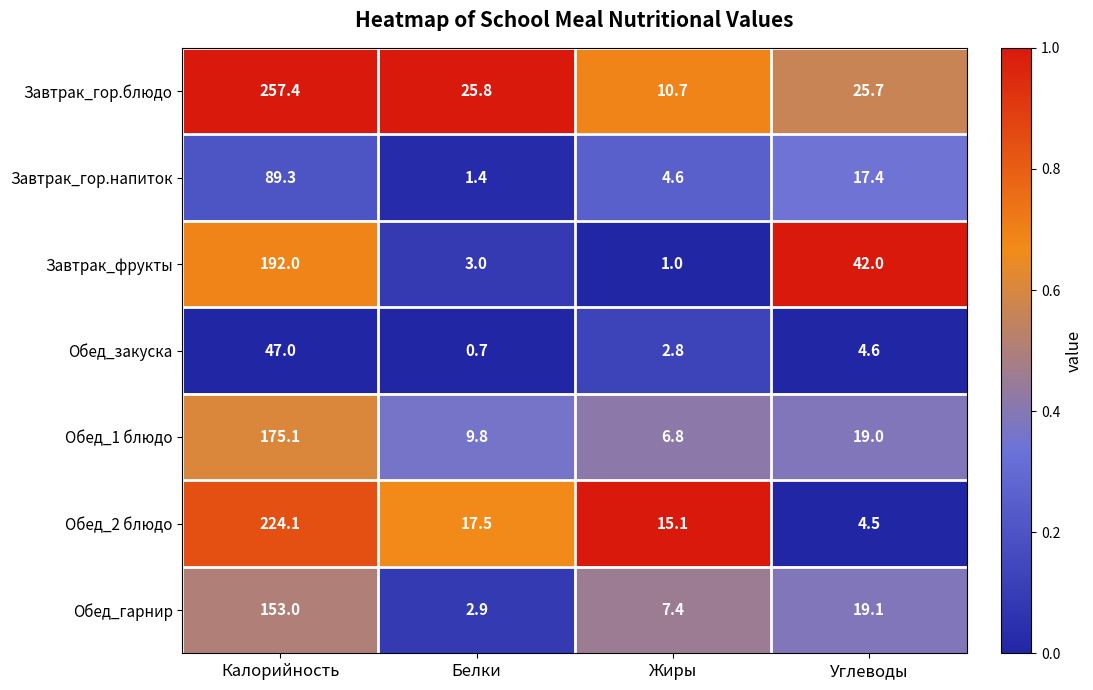

Reading right to left, what are all the values shown in this chart?

Завтрак_гор.блюдо: 25.7	10.7	25.8	257.4
Завтрак_гор.напиток: 17.4	4.6	1.4	89.3
Завтрак_фрукты: 42.0	1.0	3.0	192.0
Обед_закуска: 4.6	2.8	0.7	47.0
Обед_1 блюдо: 19.0	6.8	9.8	175.1
Обед_2 блюдо: 4.5	15.1	17.5	224.1
Обед_гарнир: 19.1	7.4	2.9	153.0